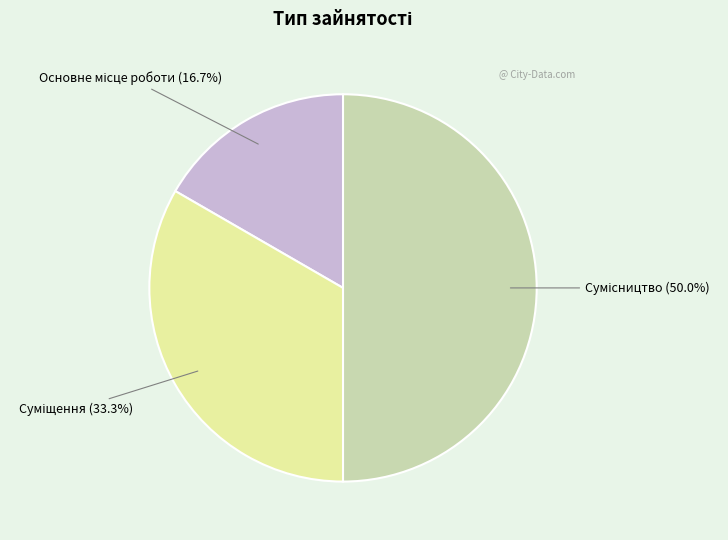

Which slice is the largest?

Сумісництво